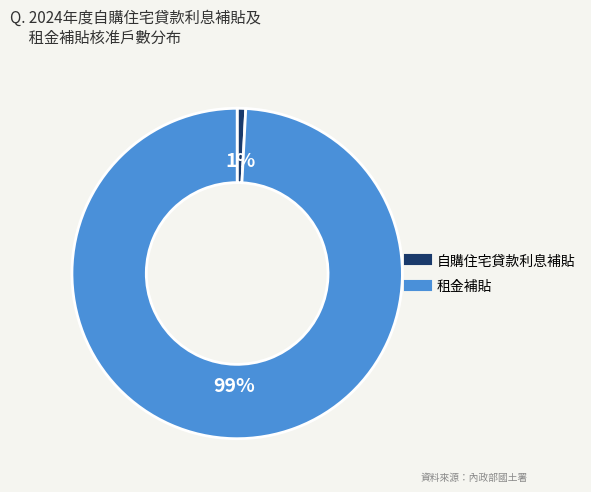

Rank the categories by value from highest to lowest.

租金補貼, 自購住宅貸款利息補貼